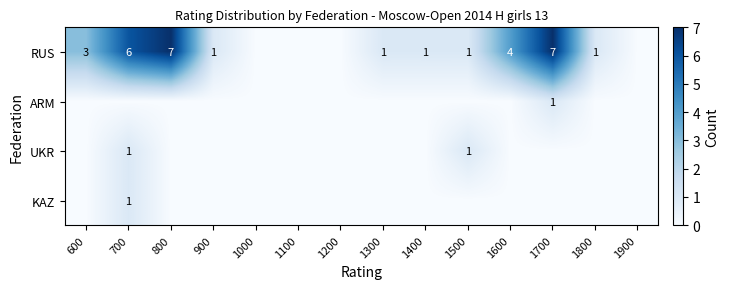

The RUS series shows 1 at 600. True or false?

False